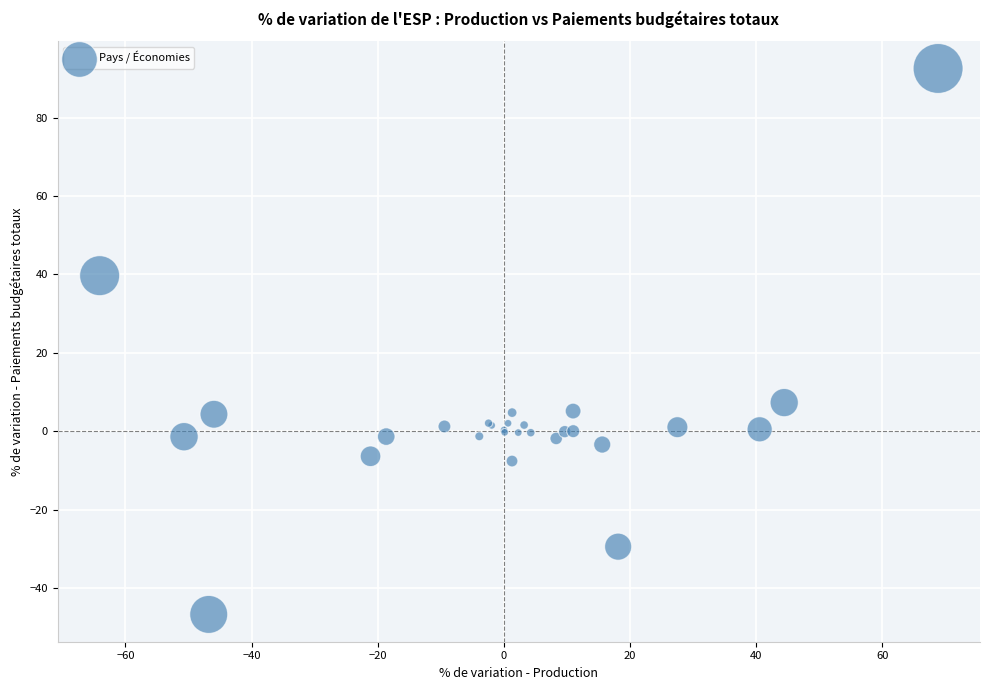

What Y value in the scatter plot is closest to 22?

7.3